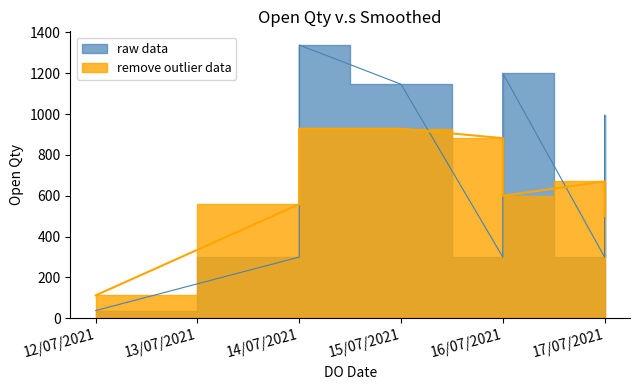

What is the sum of all values?

6126